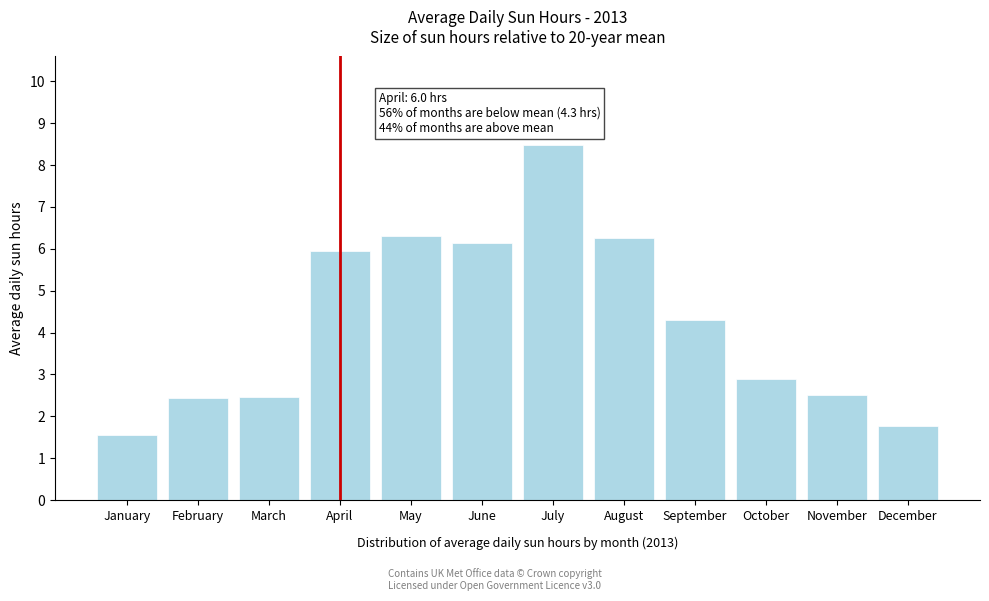

What is the smallest value displayed?

1.6